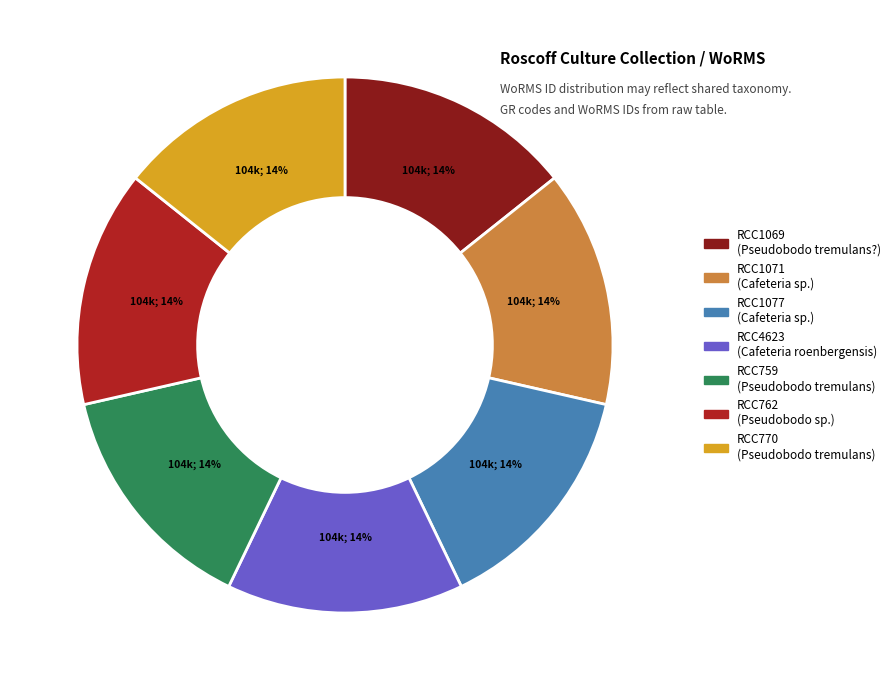

Is the sum of RCC4623 and RCC770 greater than half?

No